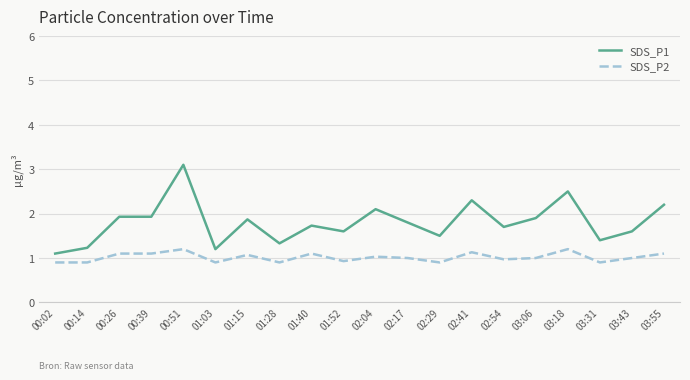

Which series has the largest total across all categories?

SDS_P1